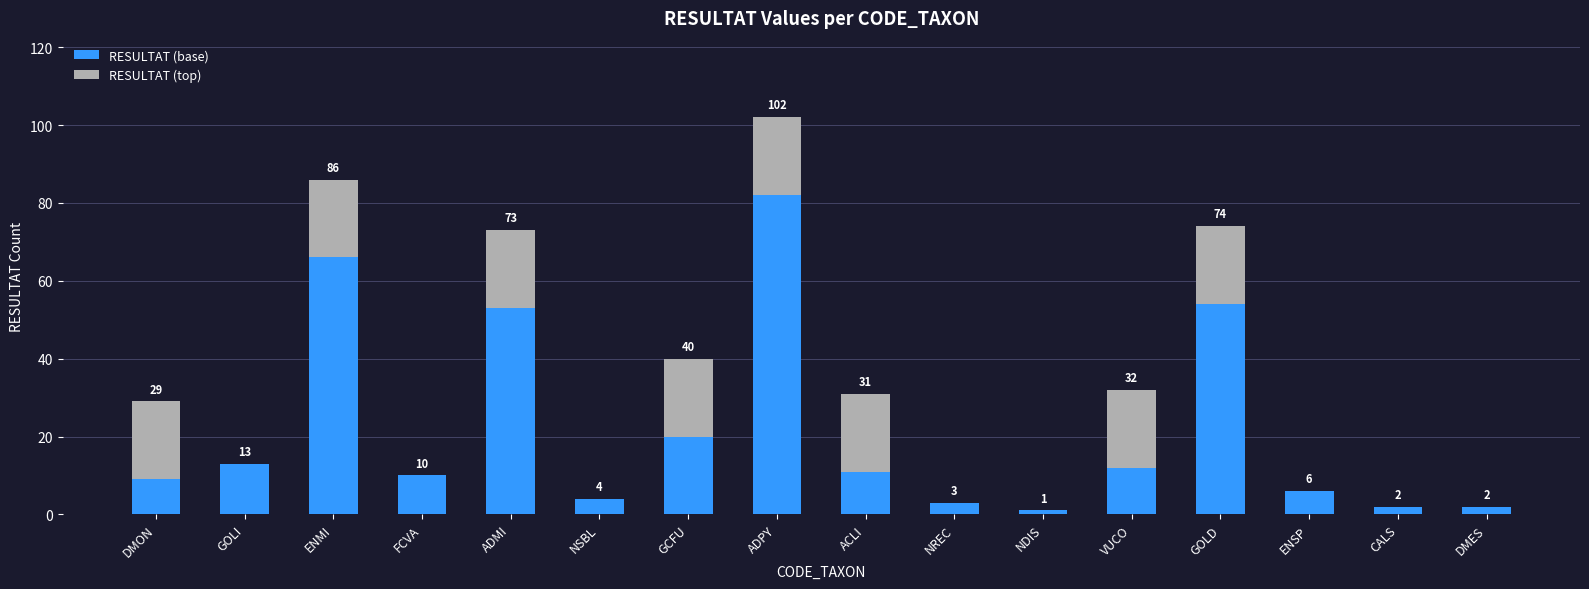

Where is RESULTAT (base) nearest to the value 41?

ADMI